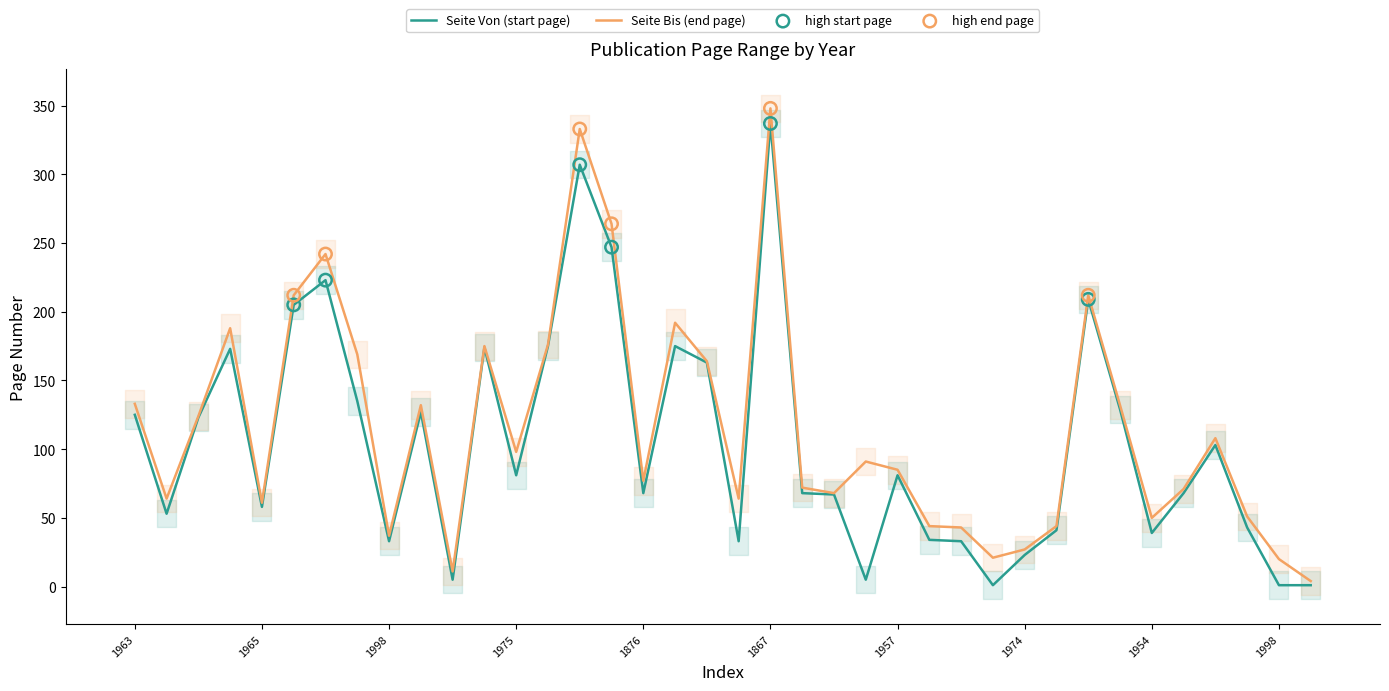

Is the value of Seite Bis at 1985 greater than the value of Seite Von at 1963?

No